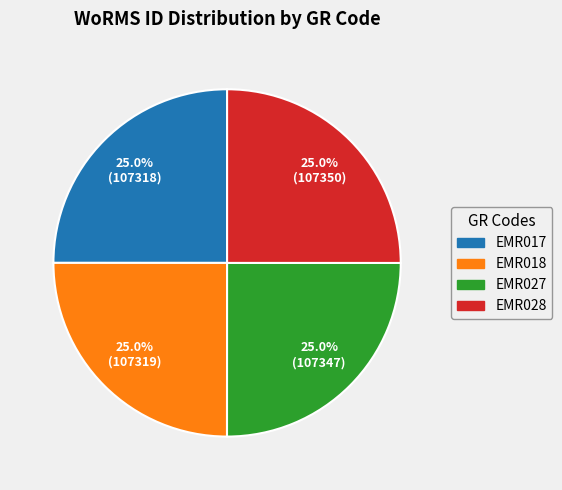

What percentage is the EMR027 slice, to the nearest percent?

25%